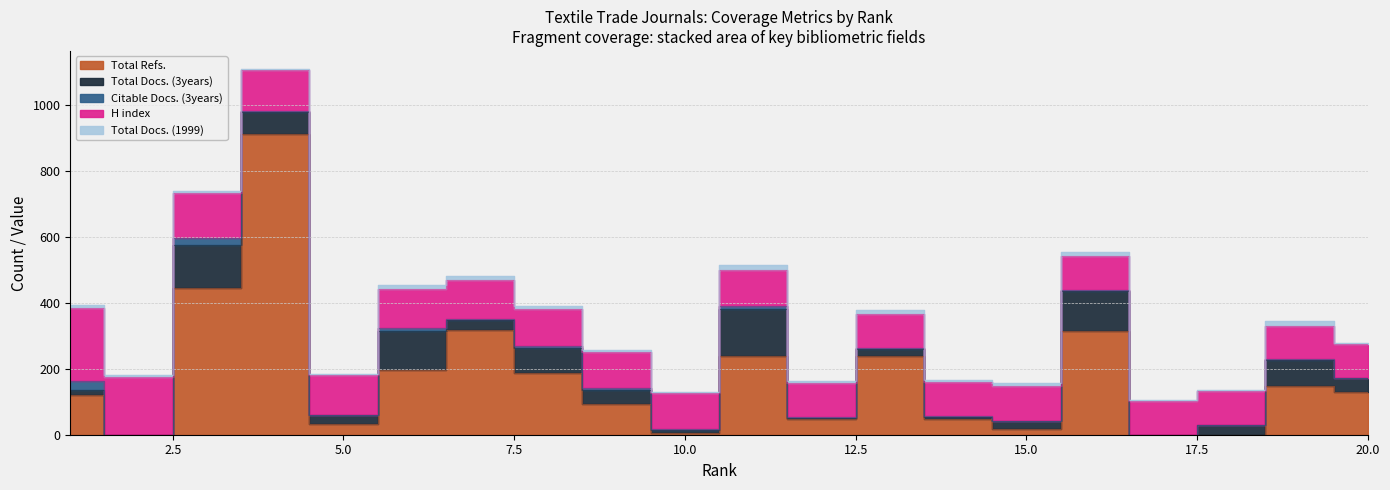

At which category does the chart reach its minimum across all series?

2